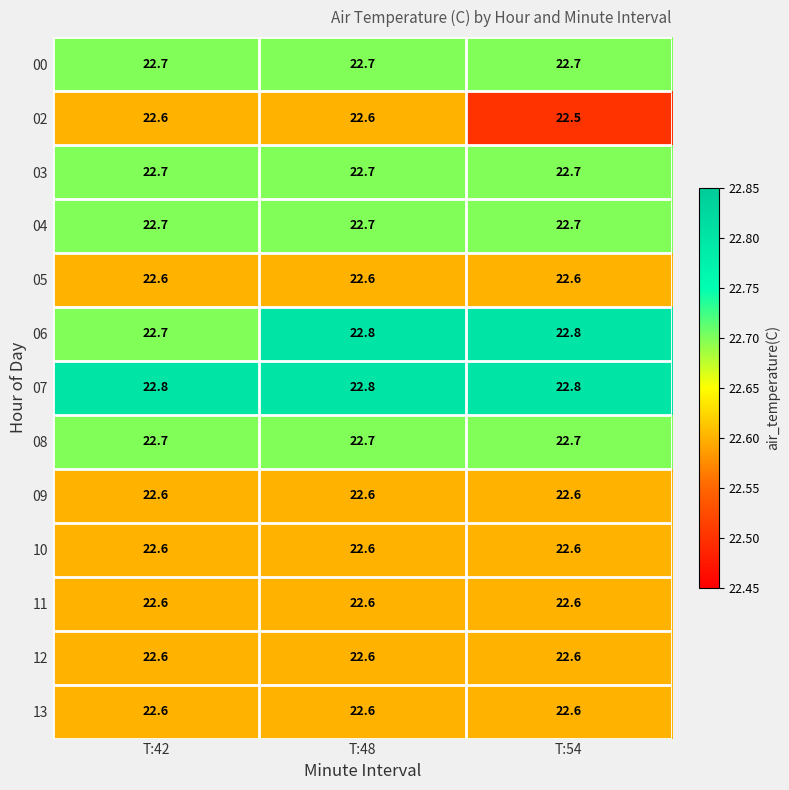

At which label is 02 closest to 22?

T:54